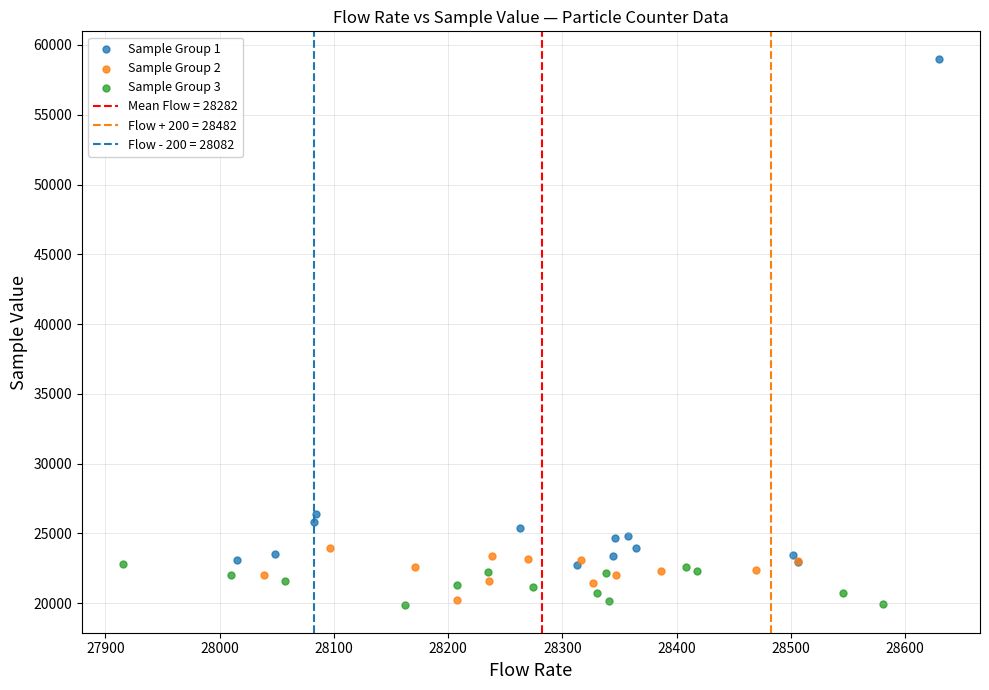

Which series has the widest spread of Y values?

Sample Group 1